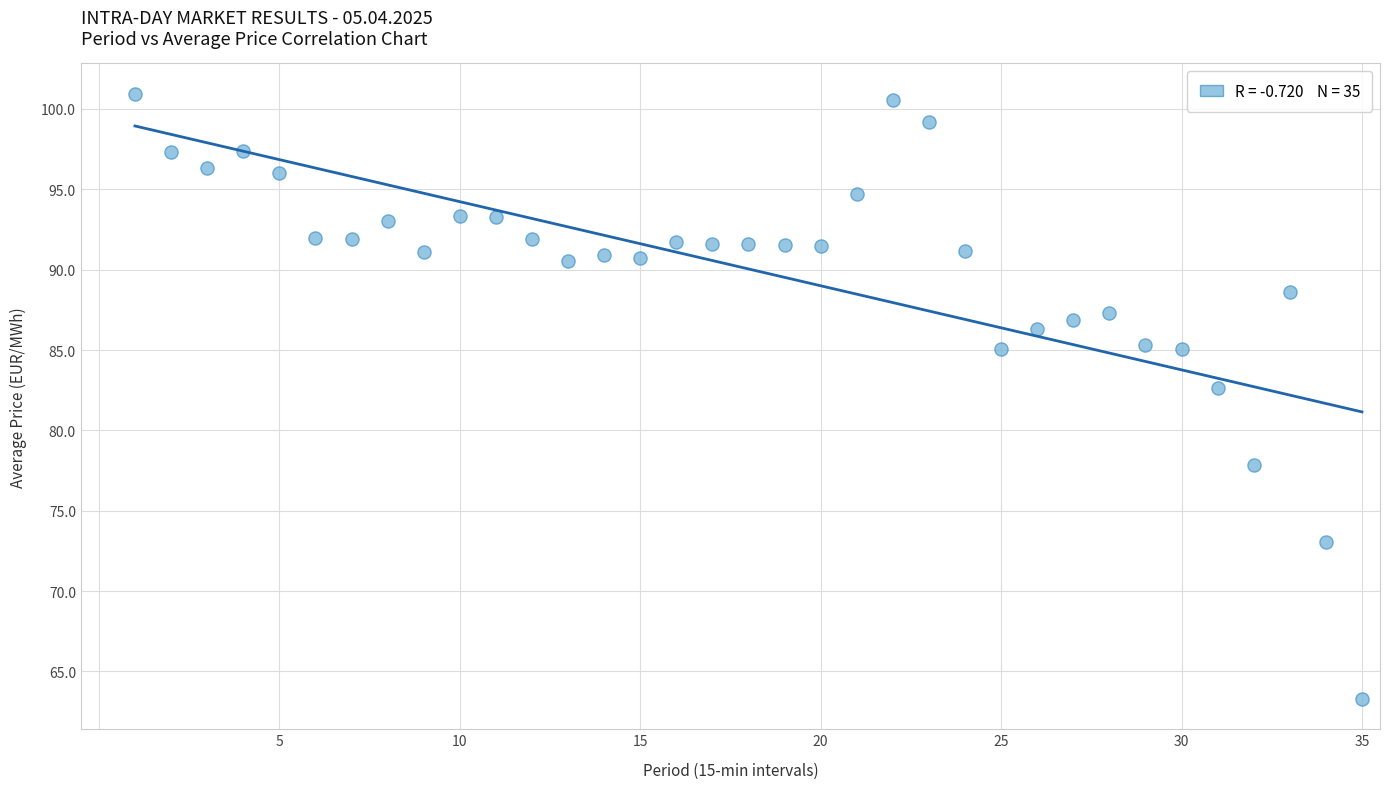

What Y value in the scatter plot is closest to 82?

82.6